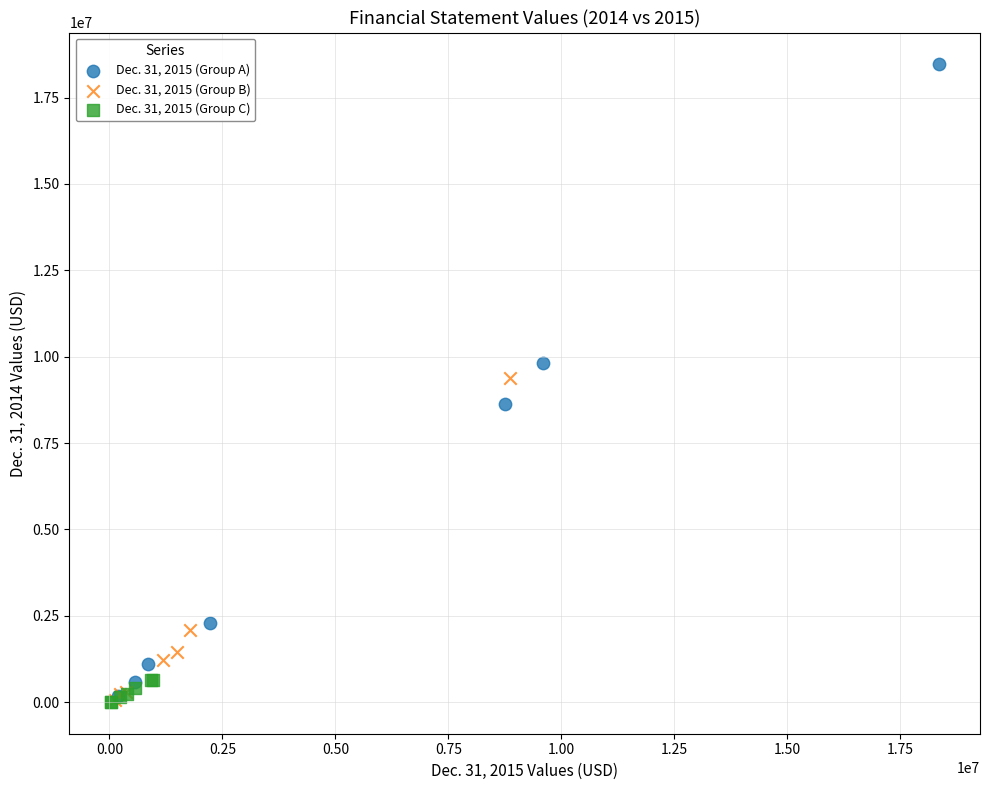

What are all the series names shown in the legend?

Dec. 31, 2015 (Group A), Dec. 31, 2015 (Group B), Dec. 31, 2015 (Group C)